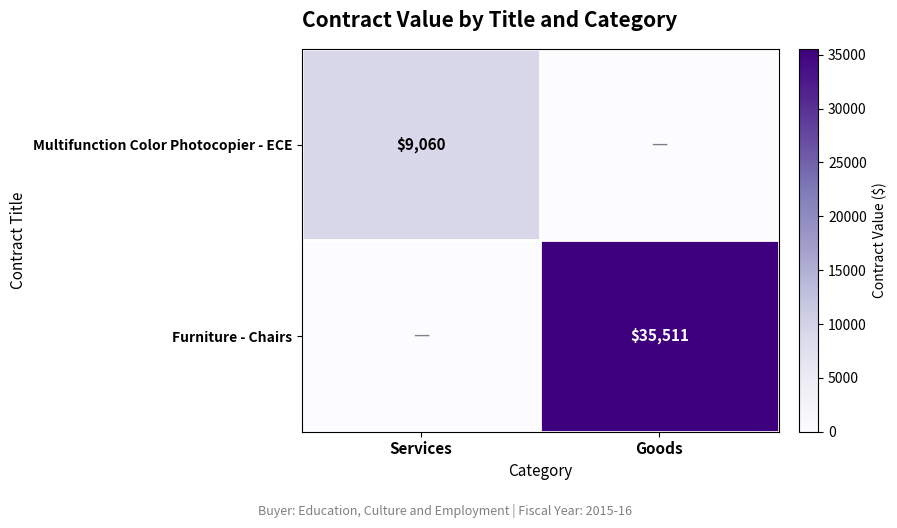

Is the value of Multifunction Color Photocopier - ECE at Services greater than the value of Furniture - Chairs at Goods?

No